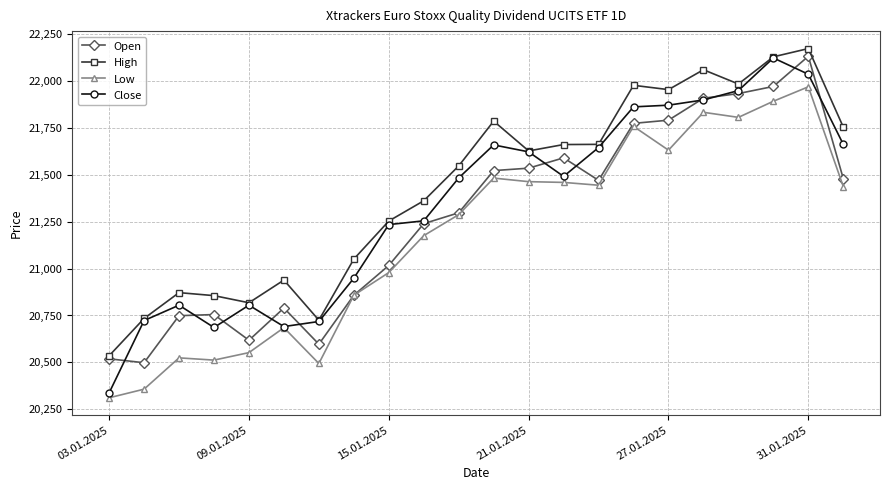

At how many categories does at least one series exceed 20408?

22